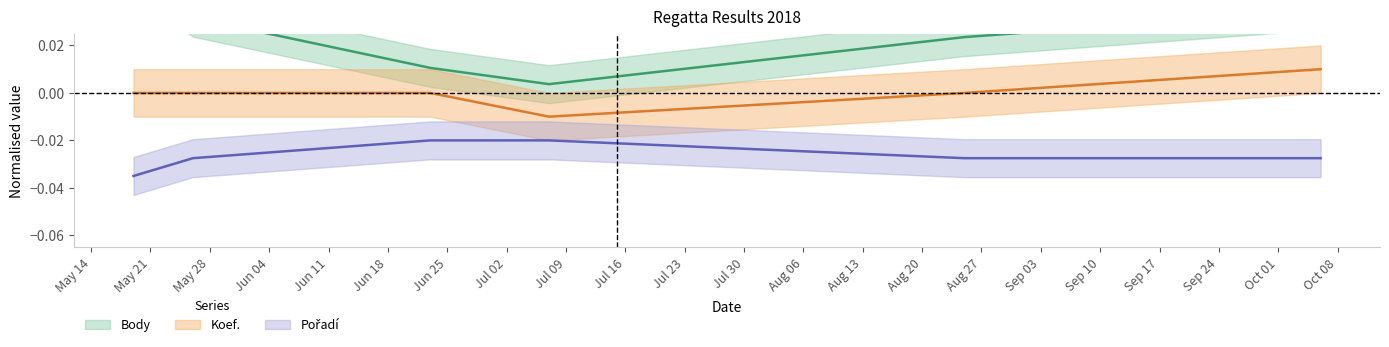

What is the sum of all Pořadí values?

-0.2